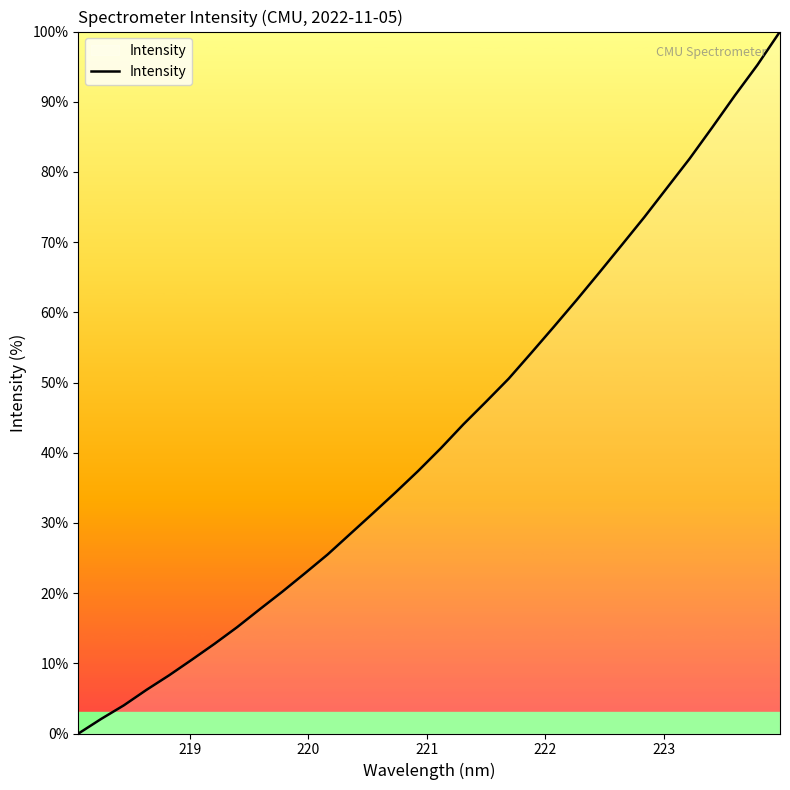

What is the greatest value displayed?

100.0